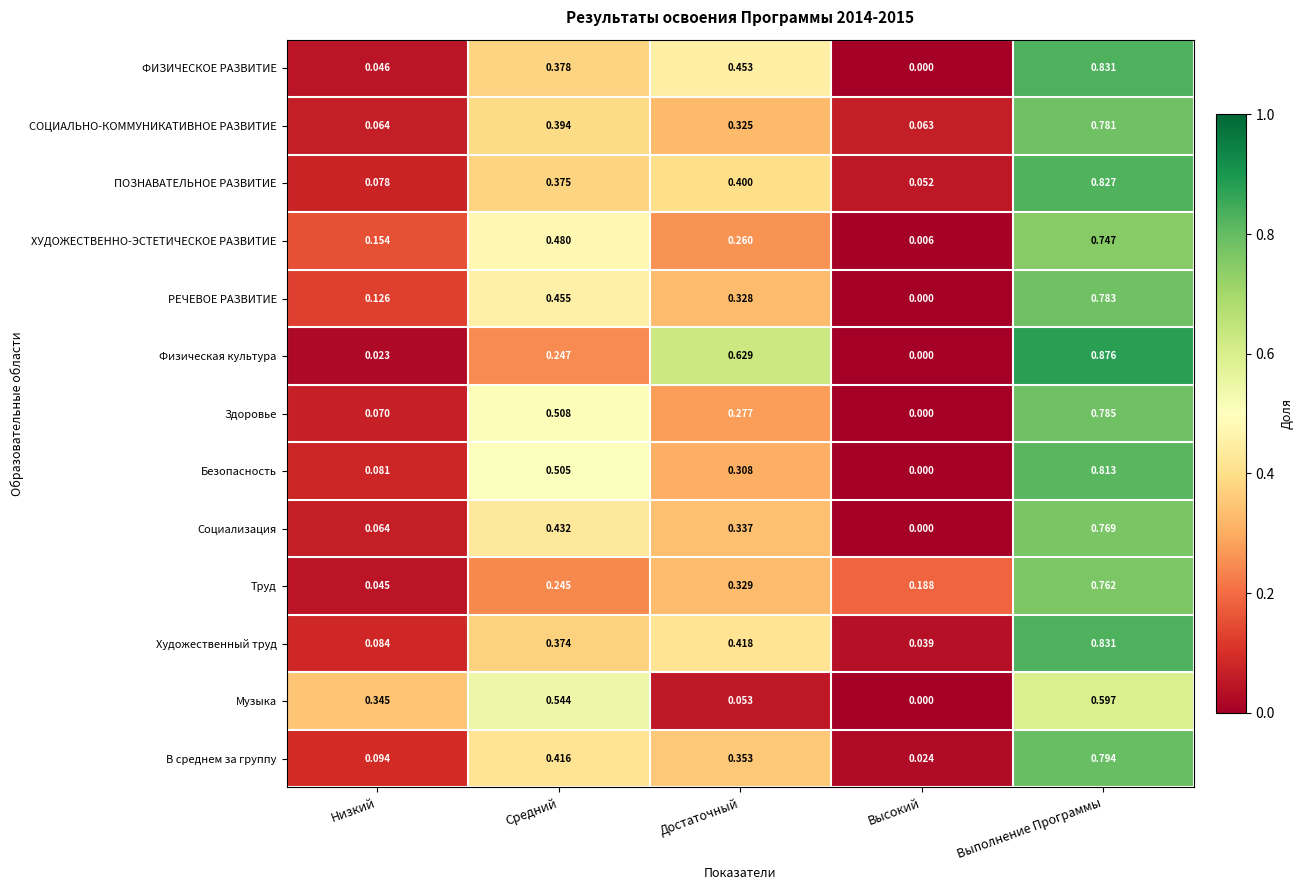

Count the number of categories in the chart.

5